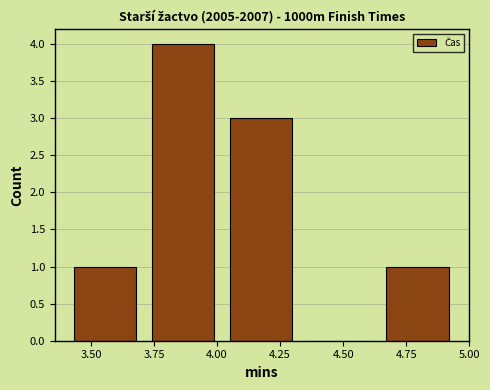

Over which range of the x-axis is the bar tallest?

3.71 to 4.02